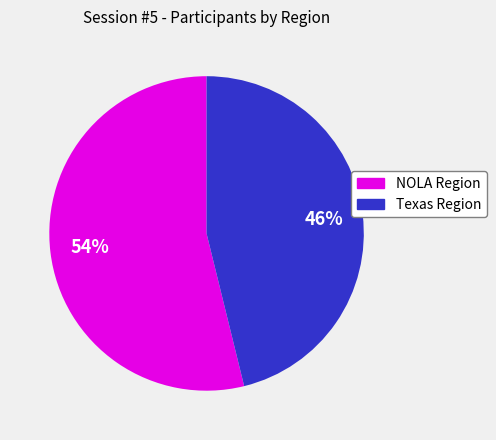

Between Texas Region and NOLA Region, which is larger?

NOLA Region